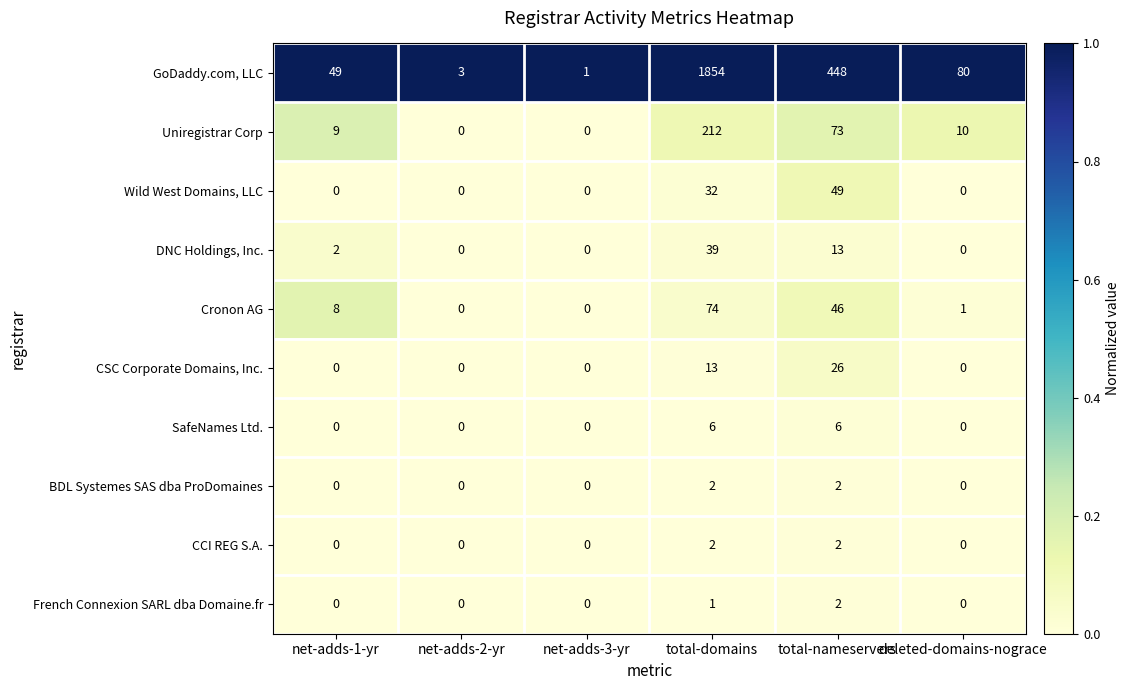

At how many categories does at least one series exceed 0?

6